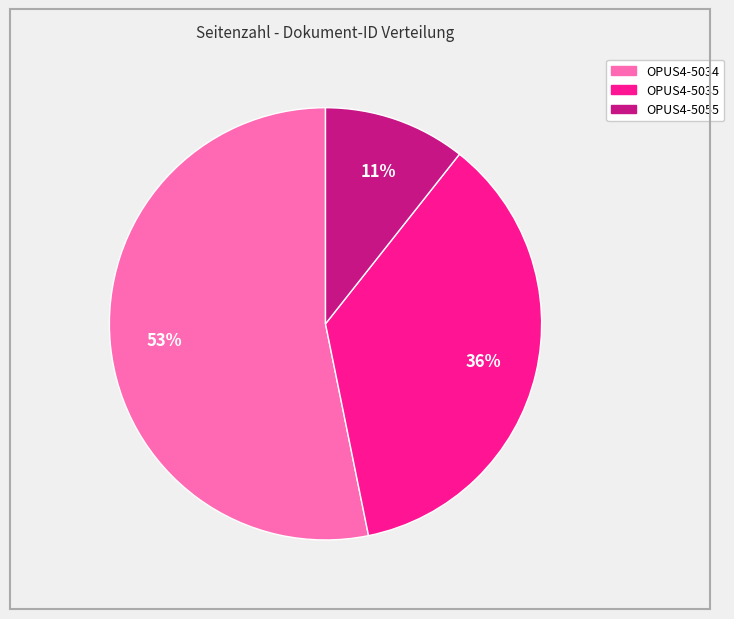

Which category accounts for the majority?

OPUS4-5034